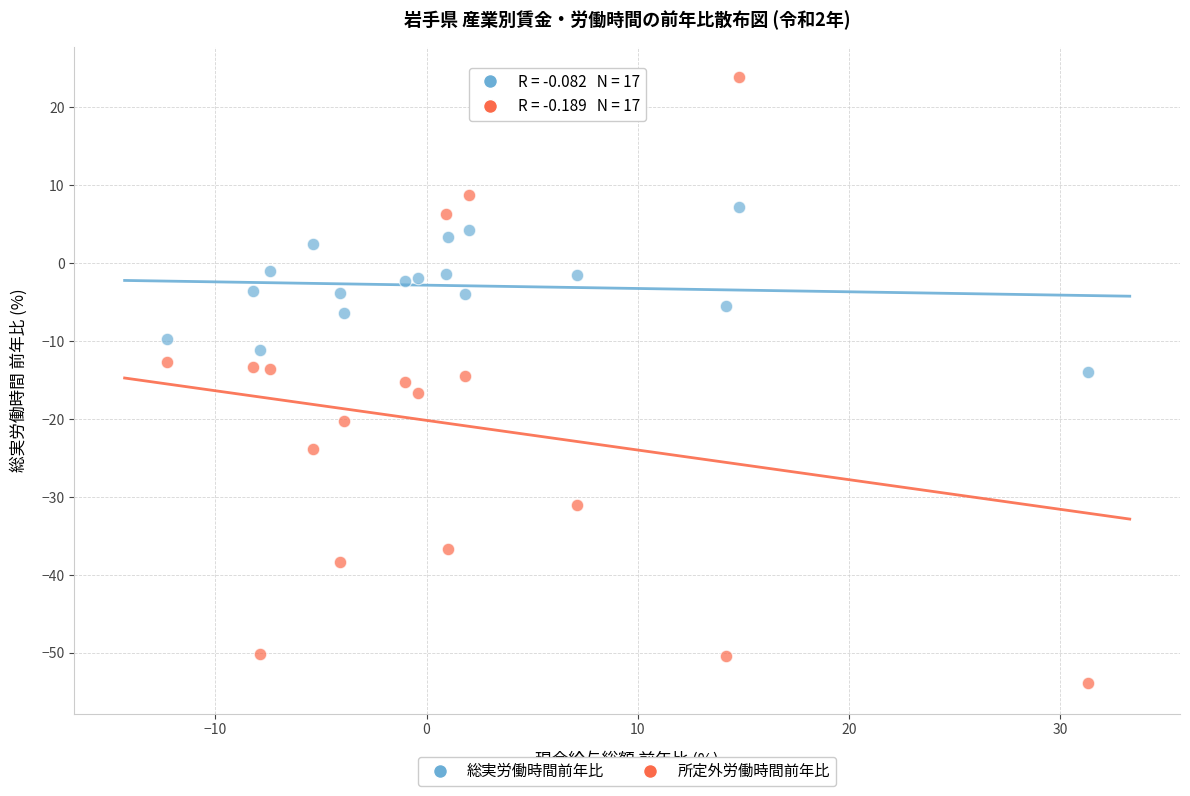

Across all data points, what is the range of X values (max minus min)?

43.6